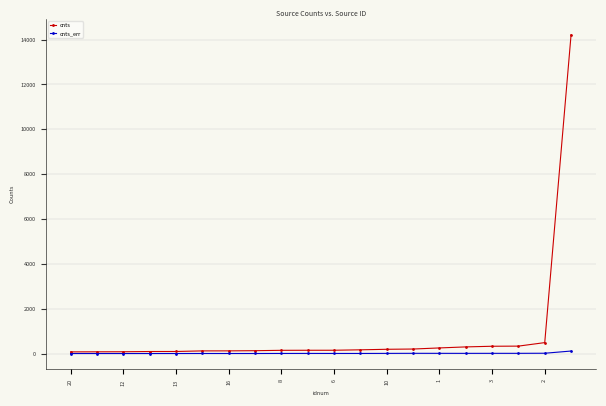

Rank the series by their average value, from lowest to highest.

cnts_err, cnts